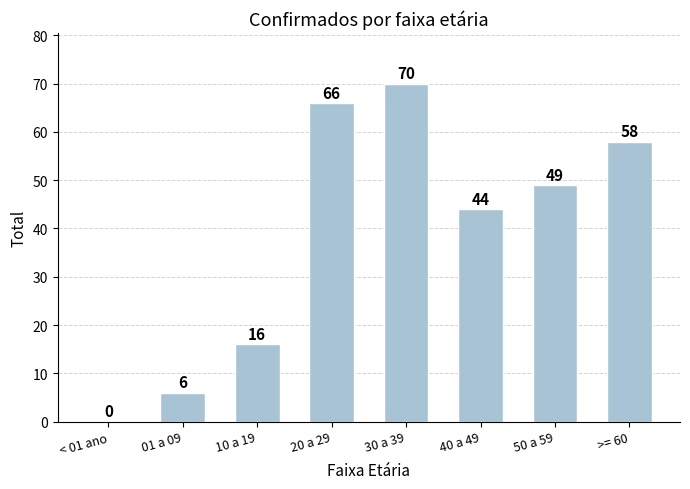

At which label is the value closest to 35?

40 a 49